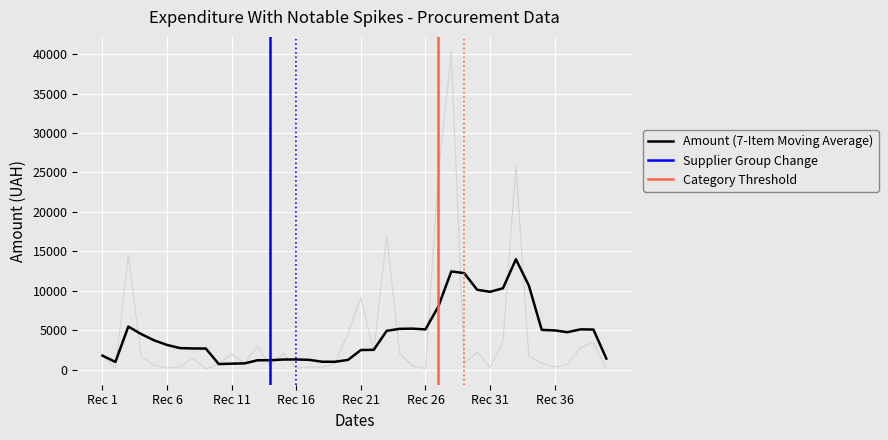

What is the highest value of the Amount (7-Item Moving Average) series?

13994.9